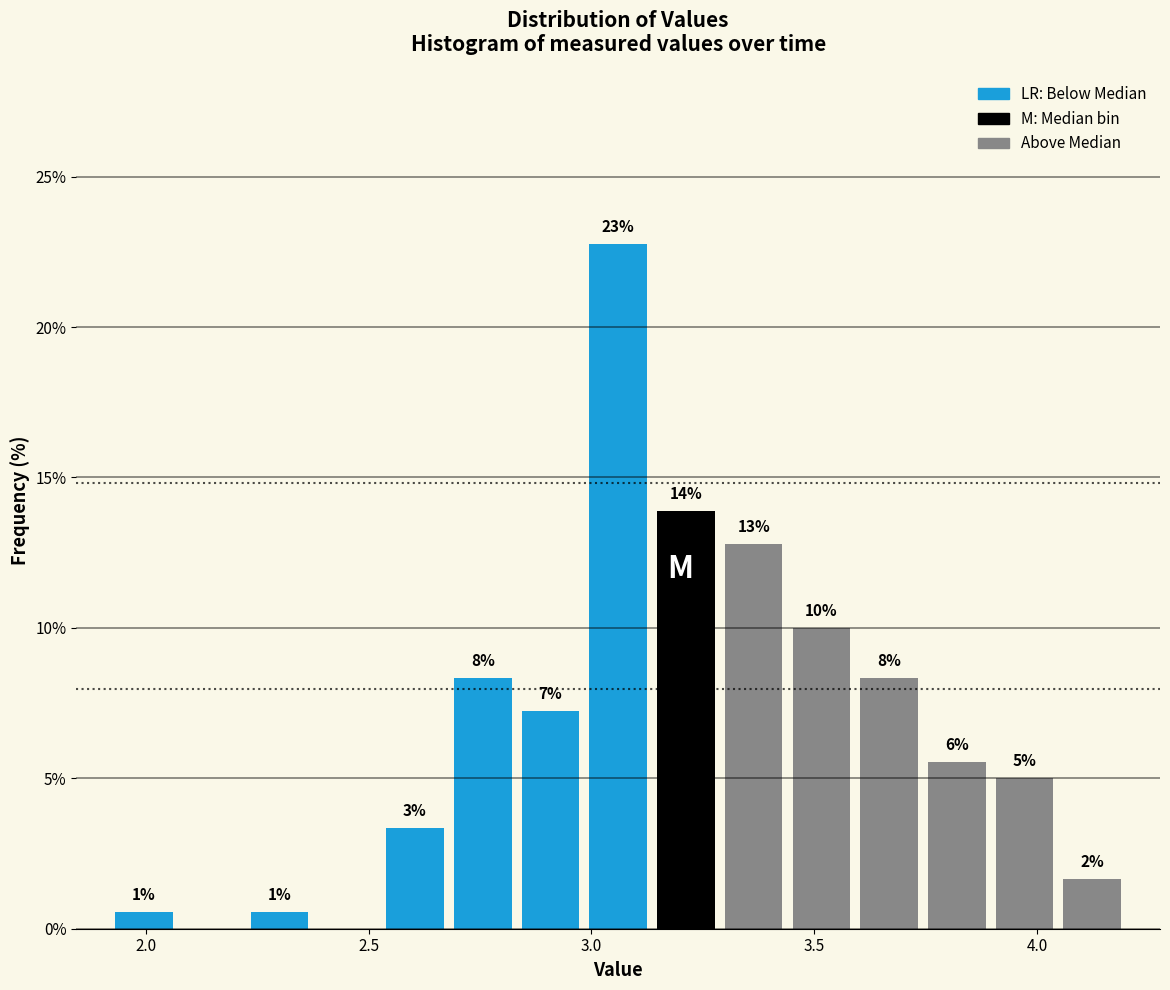

Read against the x-axis, roughly where is the centre of the tallest bar?

3.05